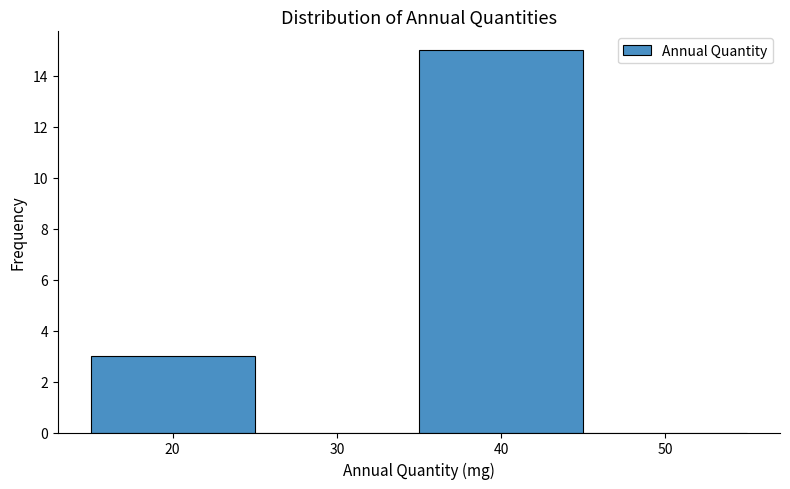

Reading left to right, list every bar in this chart as the range it spans on the x-axis followed by its height. The values are not printed on the chart, so give them approximately, as read against the axis.

15 to 25: 3
25 to 35: 0
35 to 45: 15
45 to 55: 0